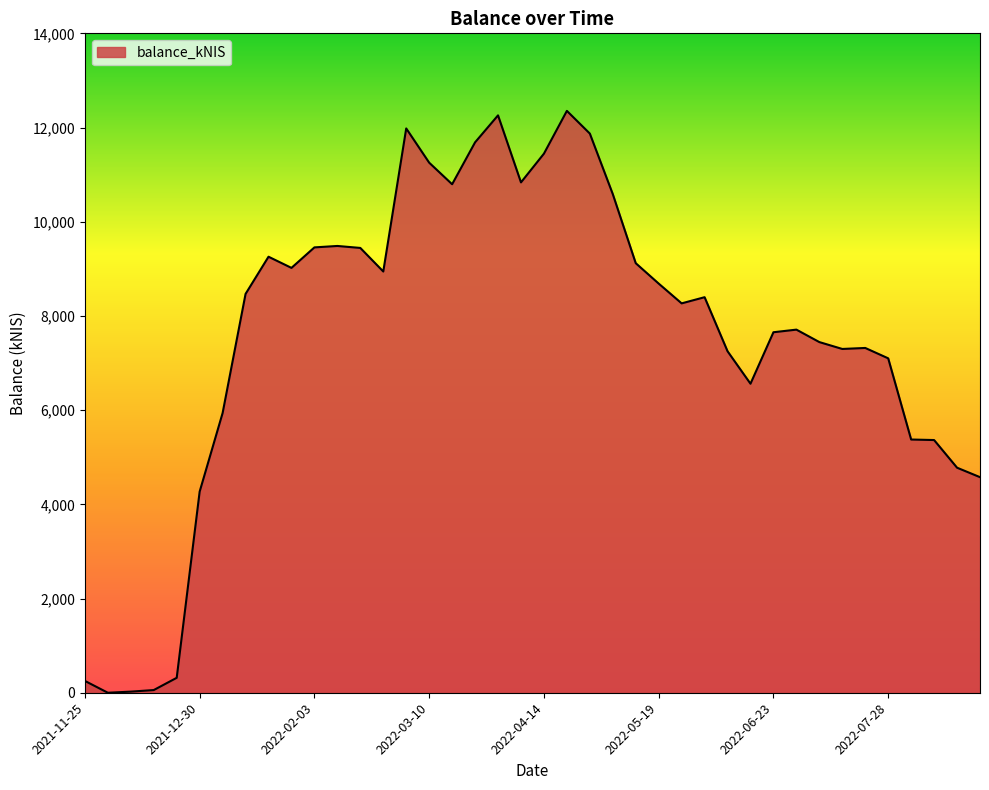

What is the greatest value displayed?

12353.8